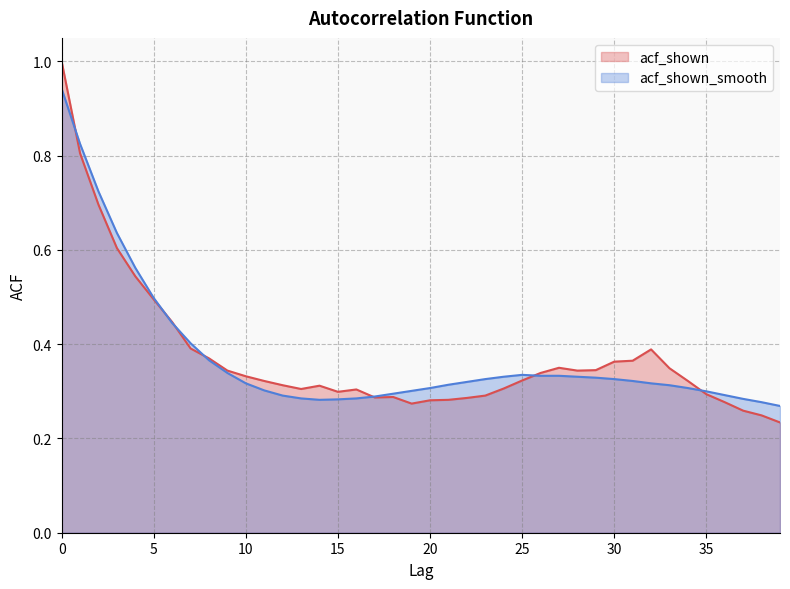

What is the sum of the acf_shown values at 34 and 9?

0.7